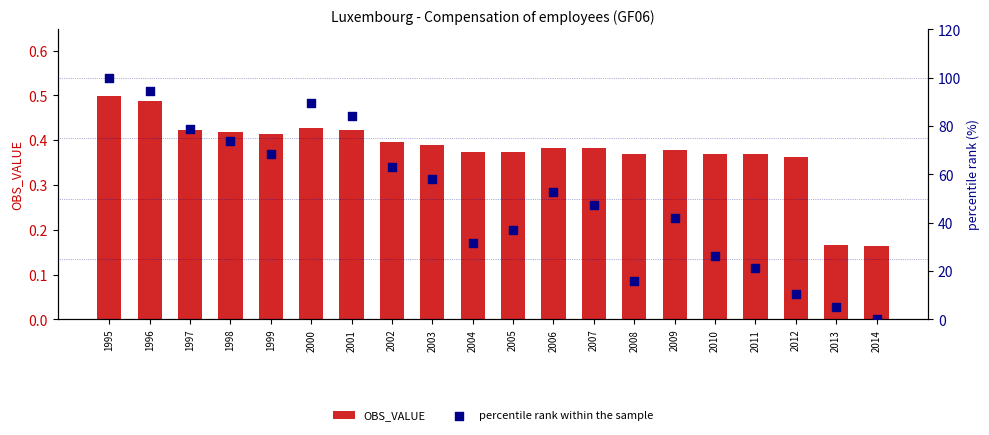

Is the value of OBS_VALUE at 1998 greater than the value of percentile rank within the sample at 2006?

No